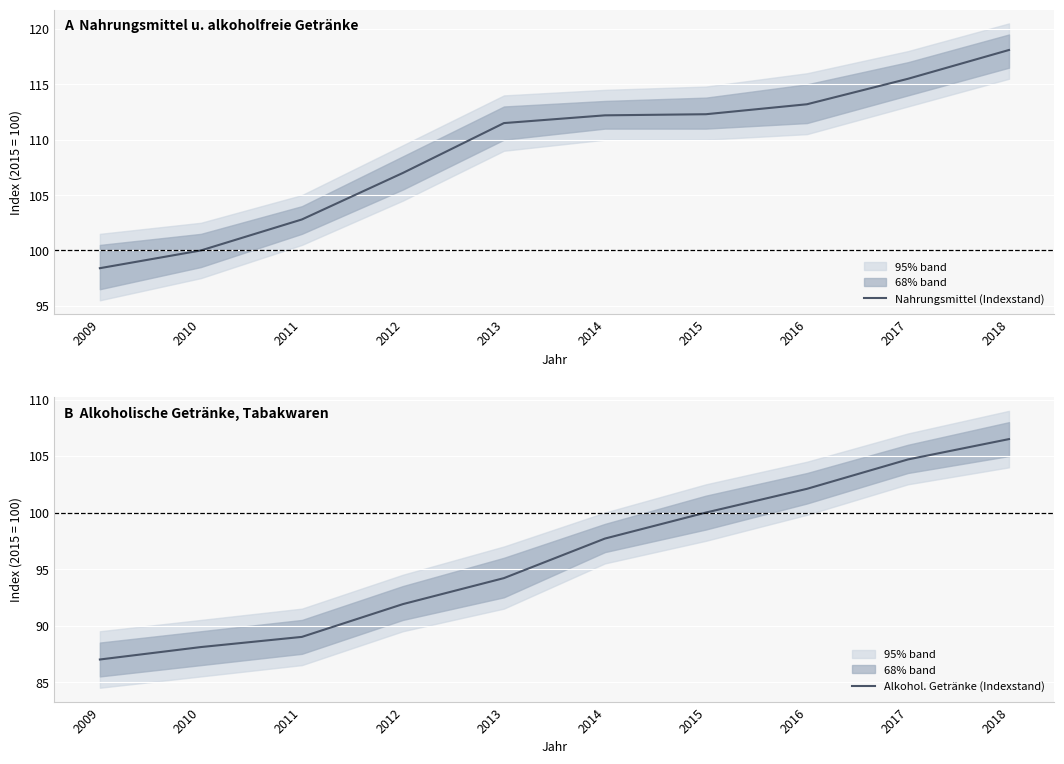

What is the difference between the maximum and minimum values in the Nahrungsmittel (Indexstand) series?

19.7